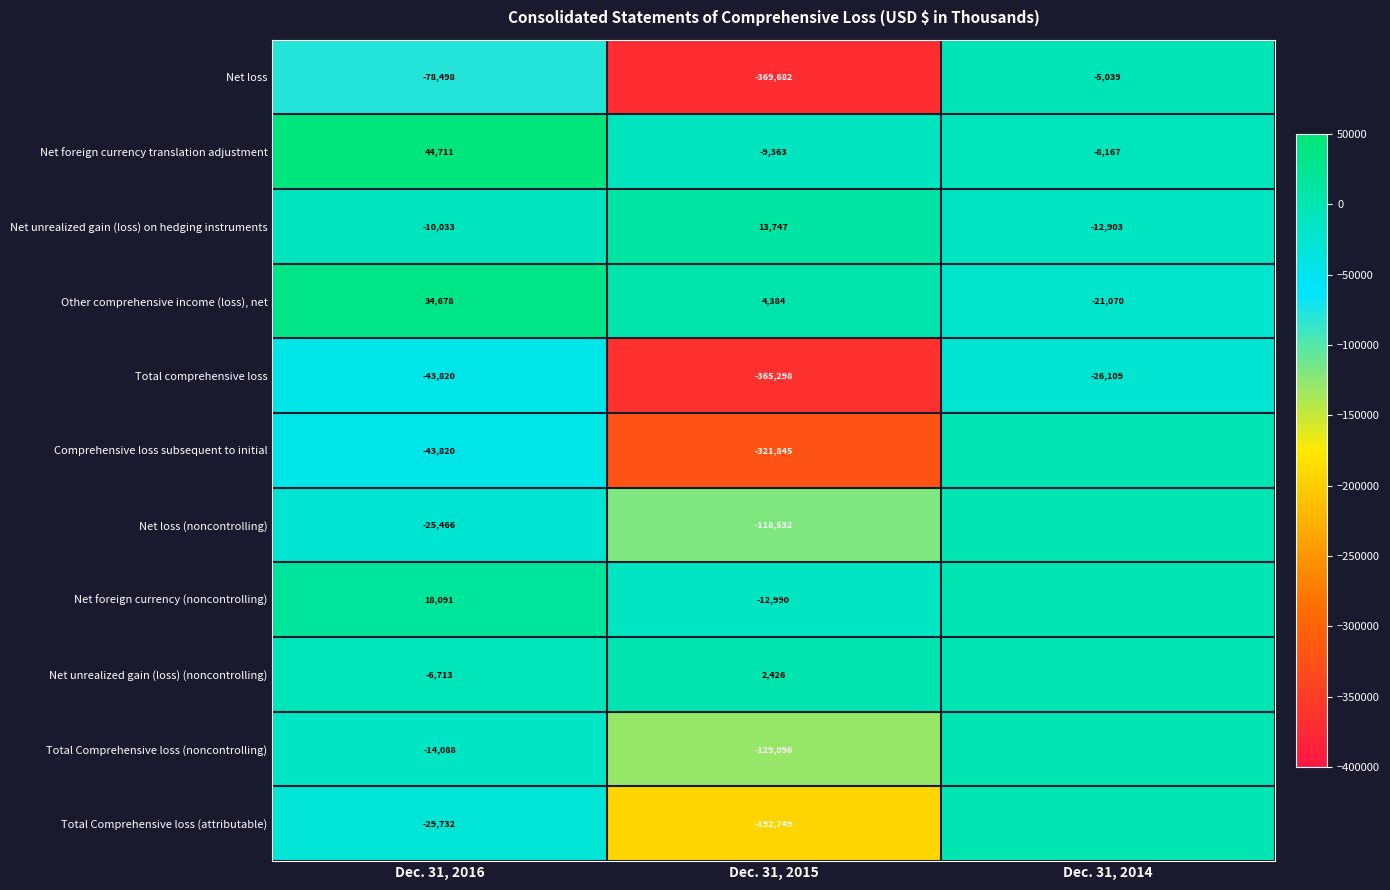

At which category is the sum across all series the highest?

Dec. 31, 2014